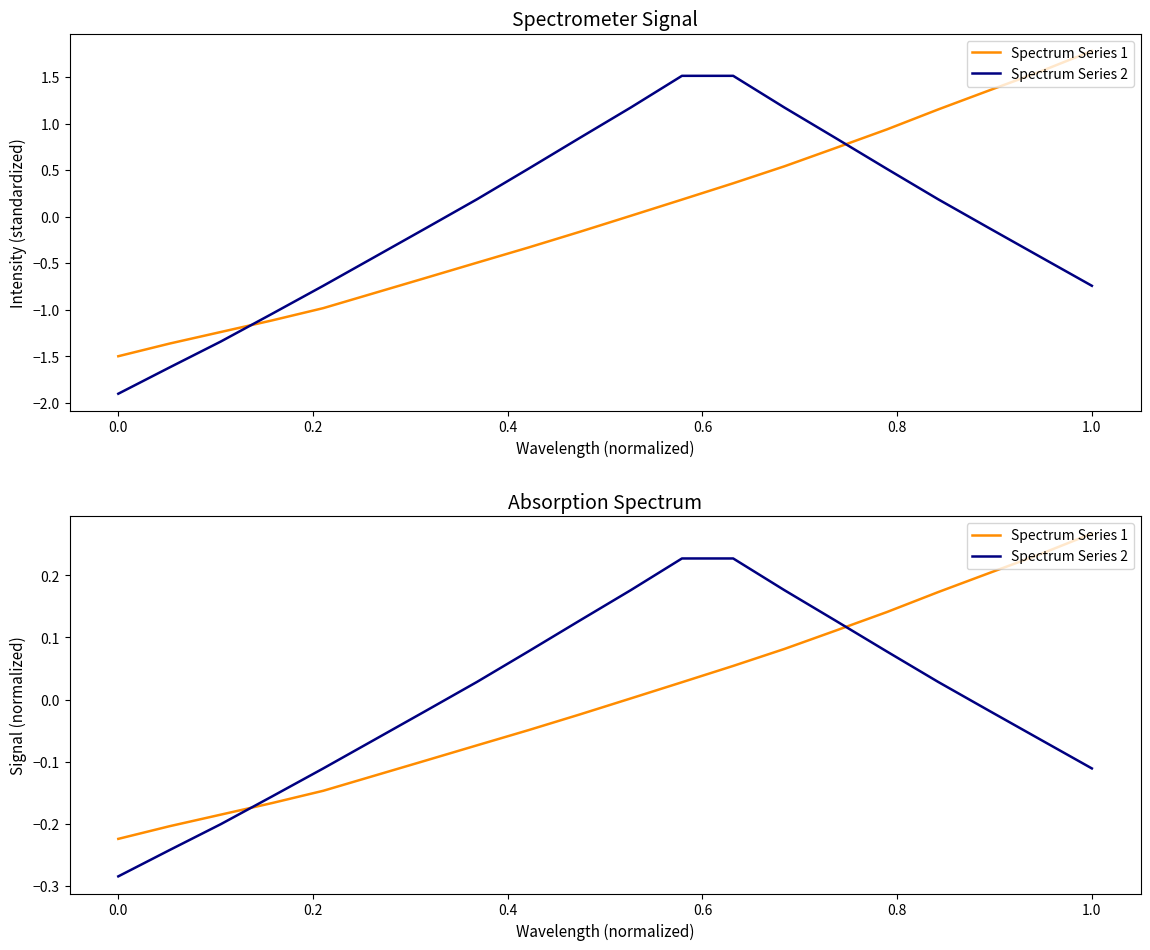

How many categories are shown in the chart?

20